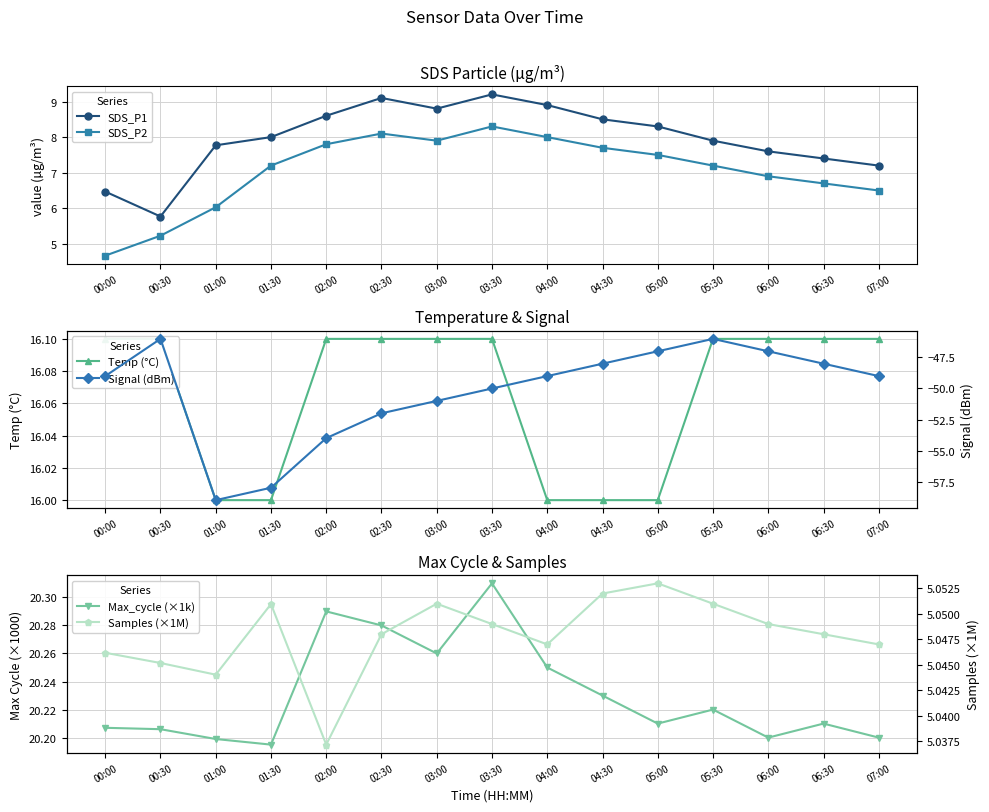

Reading right to left, what are all the values shown in this chart?

SDS_P1: 7.2	7.4	7.6	7.9	8.3	8.5	8.9	9.2	8.8	9.1	8.6	8.0	7.8	5.8	6.5
SDS_P2: 6.5	6.7	6.9	7.2	7.5	7.7	8.0	8.3	7.9	8.1	7.8	7.2	6.0	5.2	4.7
Temp (°C): 16.1	16.1	16.1	16.1	16.0	16.0	16.0	16.1	16.1	16.1	16.1	16.0	16.0	16.1	16.1
Max_cycle (×1k): 20.2	20.2	20.2	20.2	20.2	20.2	20.2	20.3	20.3	20.3	20.3	20.2	20.2	20.2	20.2
Signal (dBm): -49.0	-48.0	-47.0	-46.0	-47.0	-48.0	-49.0	-50.0	-51.0	-52.0	-54.0	-58.0	-59.0	-46.0	-49.0
Samples (×1M): 5.0	5.0	5.0	5.1	5.1	5.1	5.0	5.0	5.1	5.0	5.0	5.1	5.0	5.0	5.0